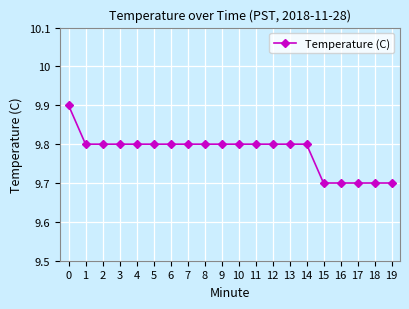

What value does the data have at 15?

9.7